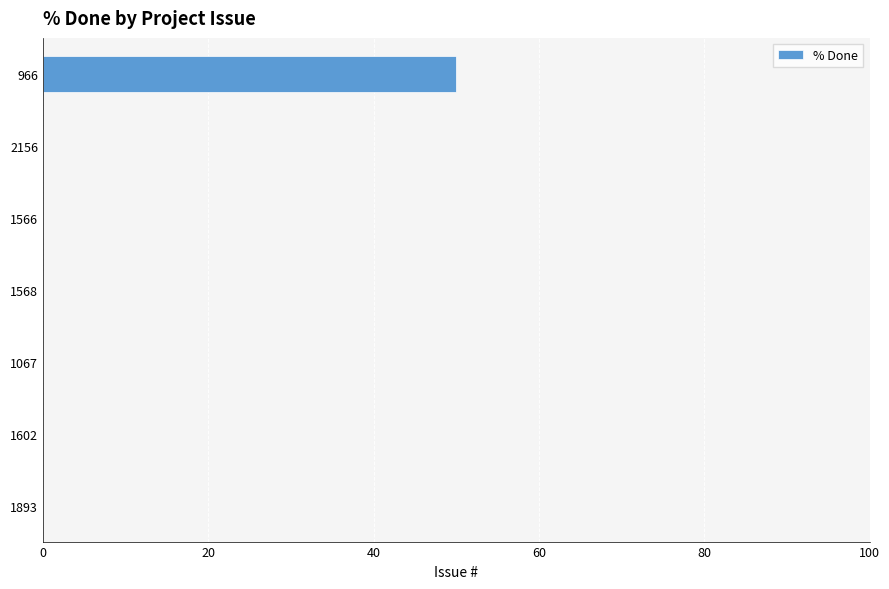

What is the change in value from 1067 to 966?

+50